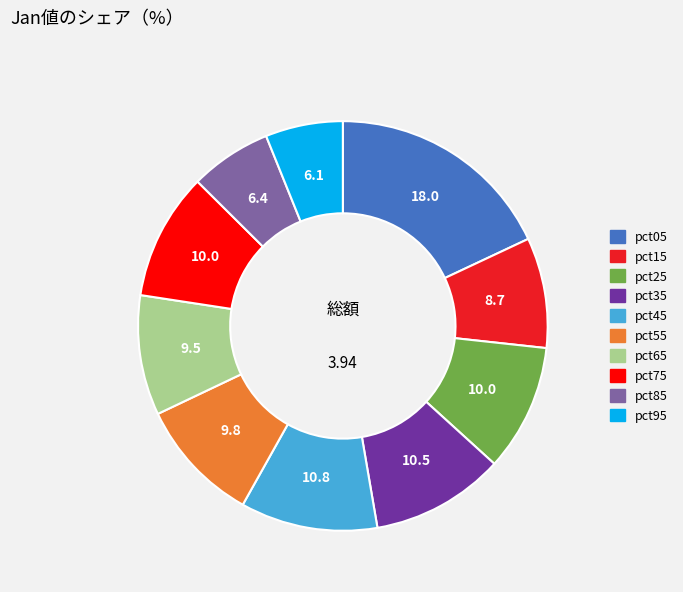

Is there any slice that represents more than half of the pie?

No